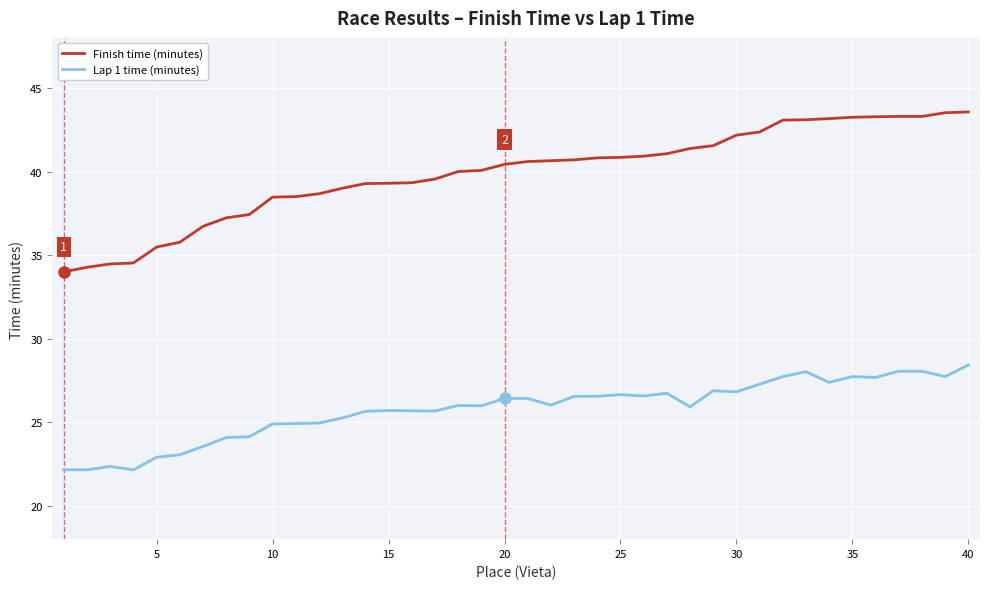

What is the highest value of the Lap 1 time (minutes) series?

28.4